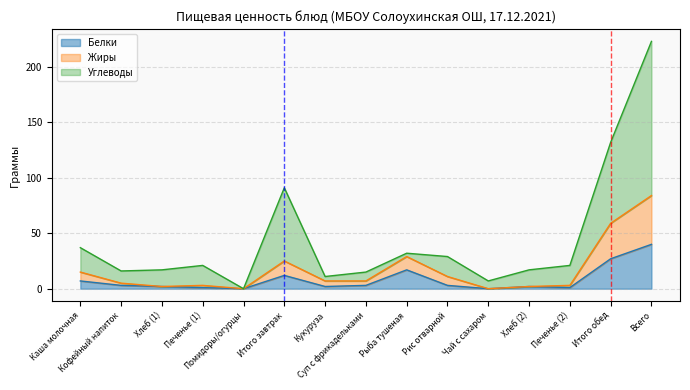

What is the sum of all Жиры values?

252